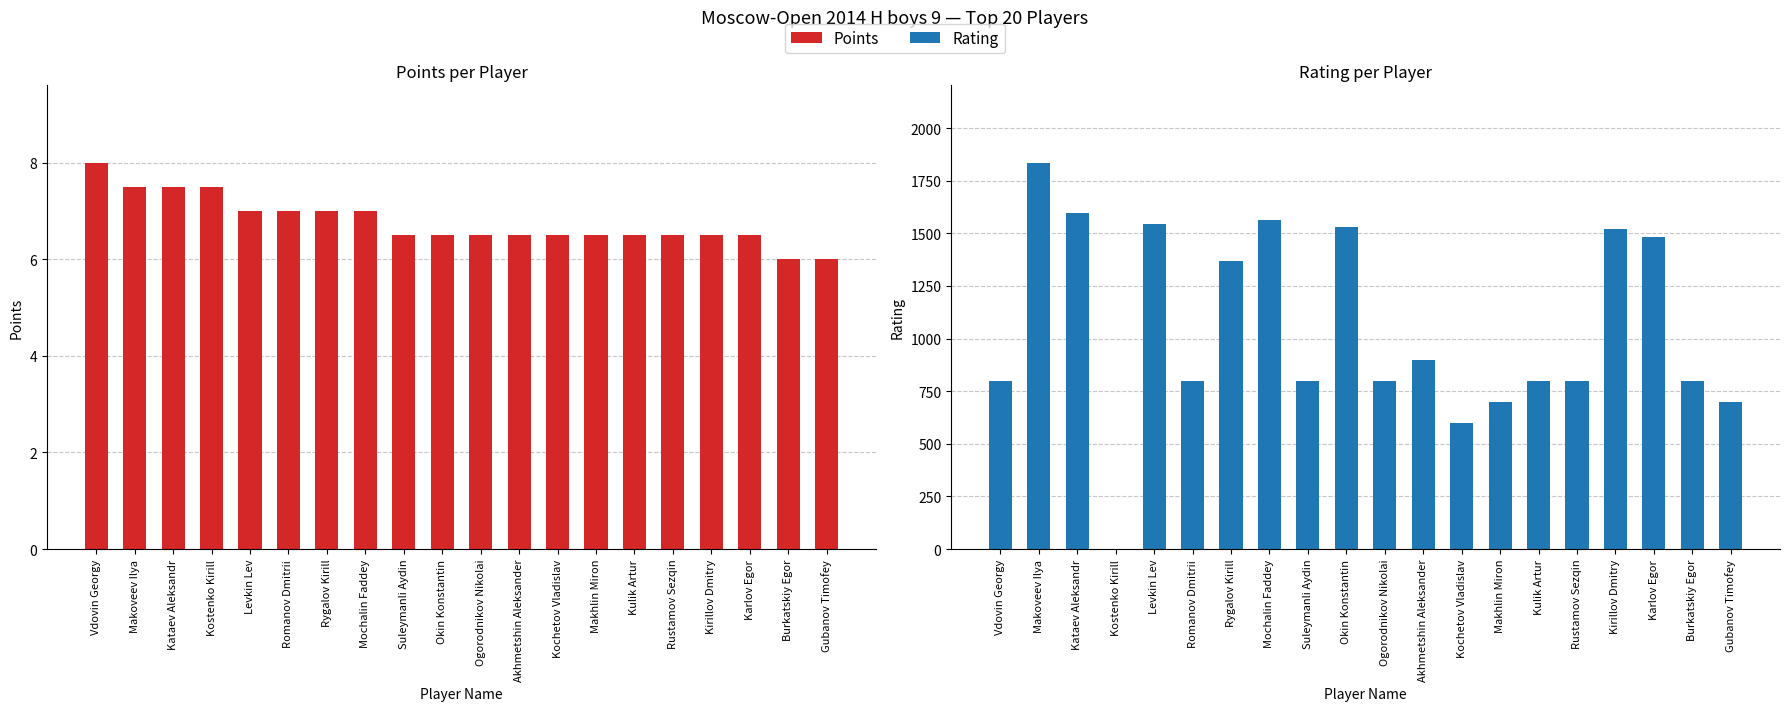

Reading left to right, transcribe all the data shown in this chart.

Points: 8.0	7.5	7.5	7.5	7.0	7.0	7.0	7.0	6.5	6.5	6.5	6.5	6.5	6.5	6.5	6.5	6.5	6.5	6.0	6.0
Rating: 800.0	1836.0	1597.0	0.0	1543.0	800.0	1367.0	1565.0	800.0	1530.0	800.0	900.0	600.0	700.0	800.0	800.0	1522.0	1485.0	800.0	700.0